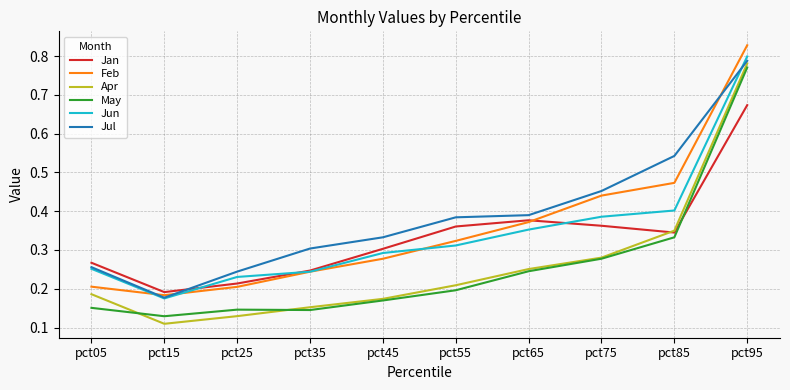

Which series has the widest spread of values?

Apr